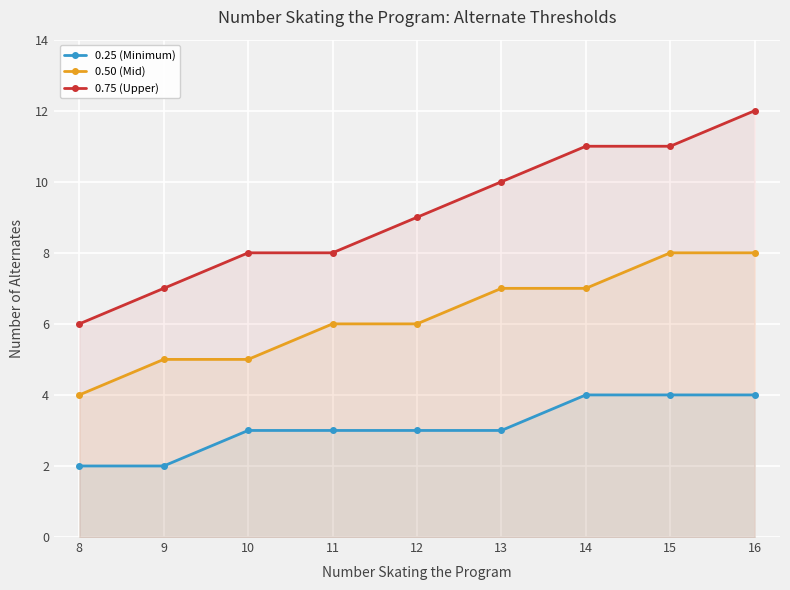

What is the difference between the highest and lowest values at 14?

7